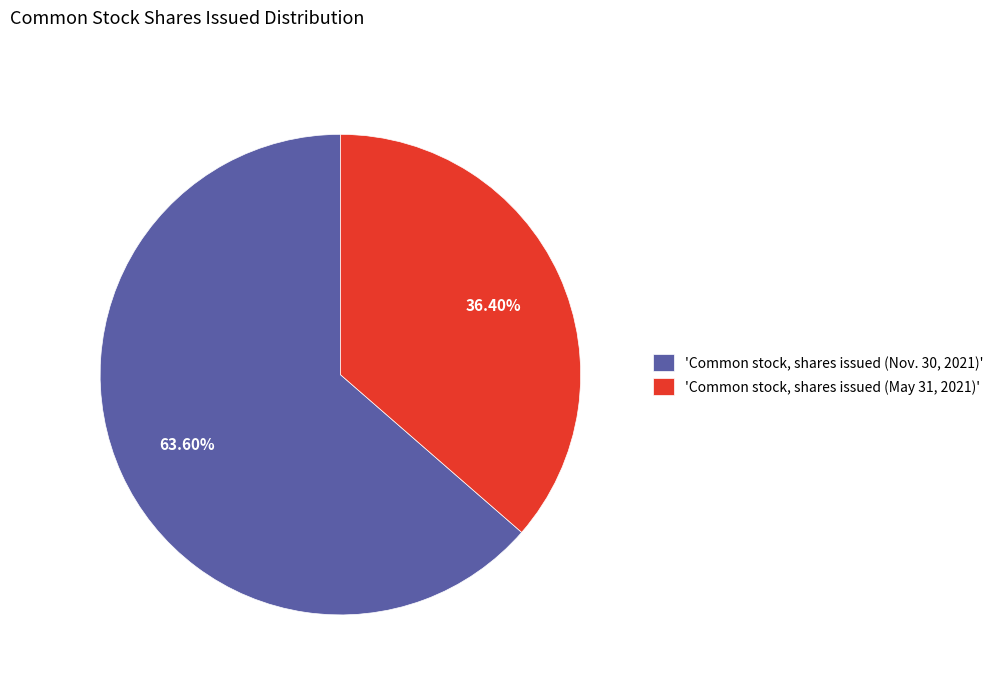

Which has a higher value, 'Common stock, shares issued (Nov. 30, 2021)' or 'Common stock, shares issued (May 31, 2021)'?

'Common stock, shares issued (Nov. 30, 2021)'